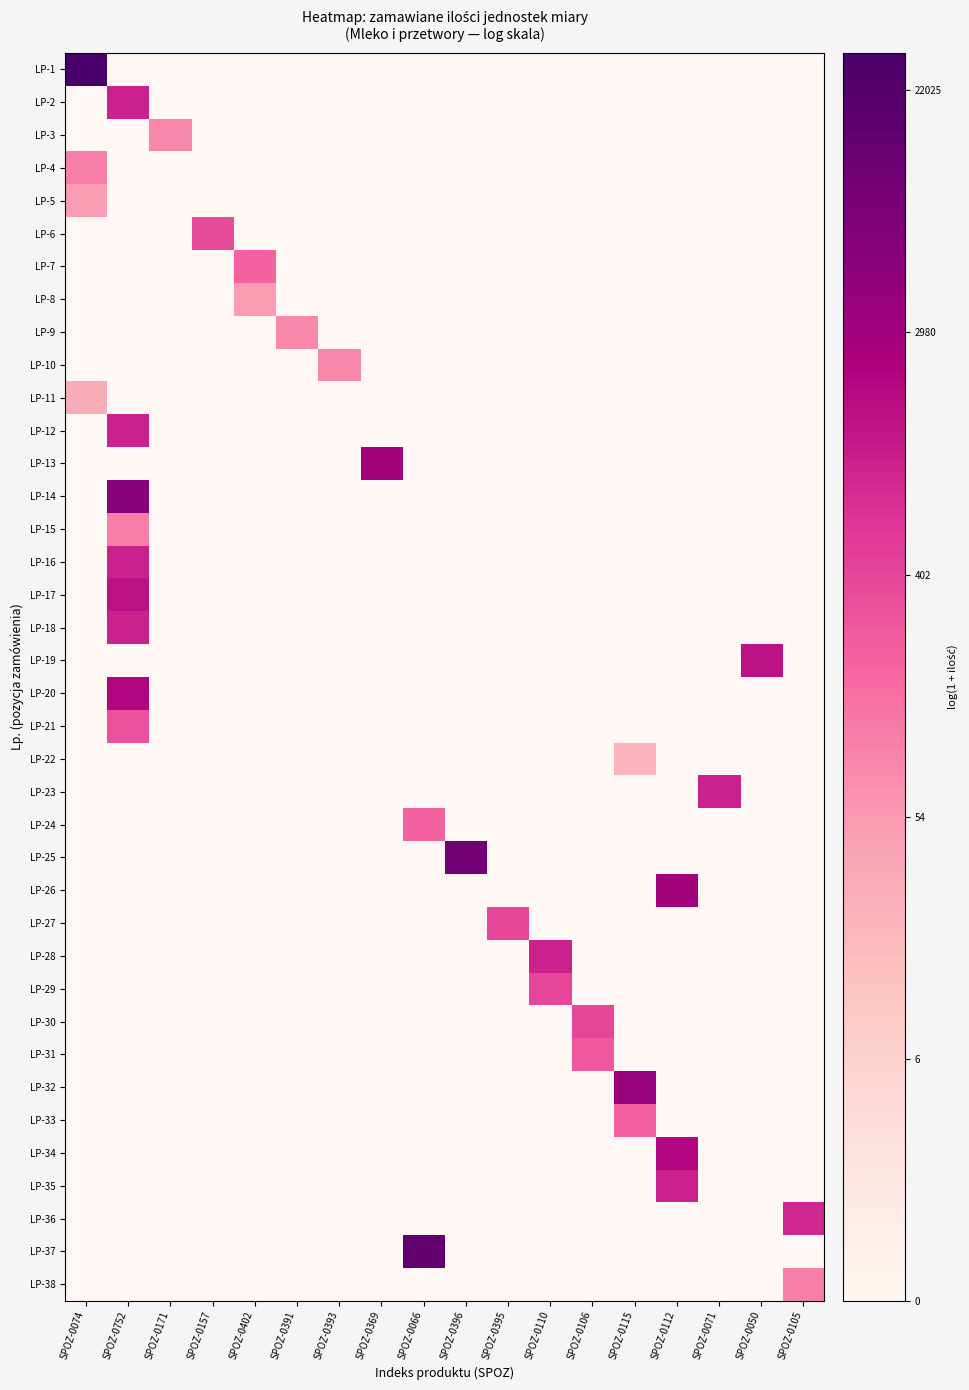

Between SPOZ-0395 and SPOZ-0396, which is larger?

SPOZ-0395